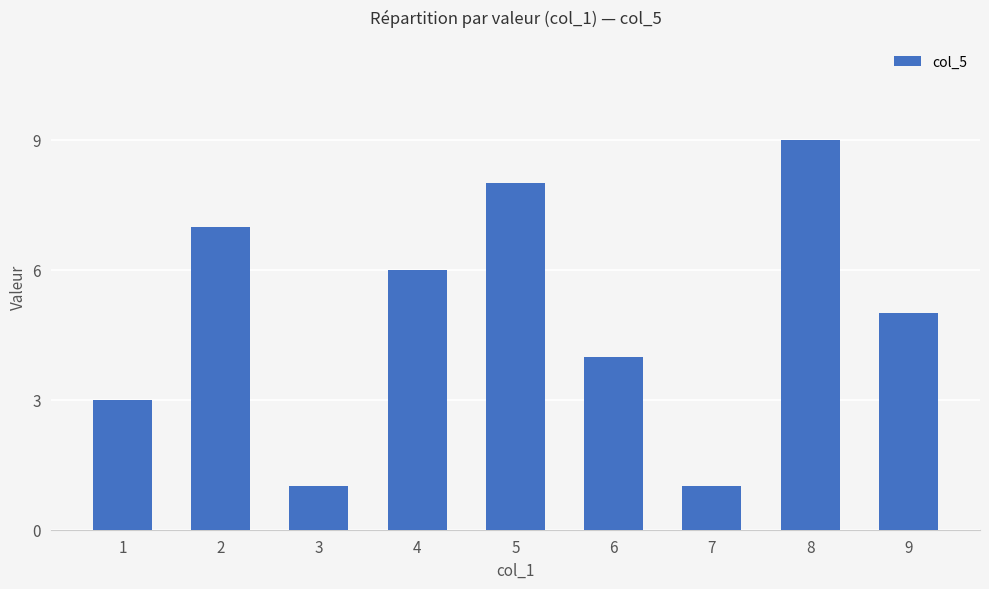

Where does the data first go above 5?

2